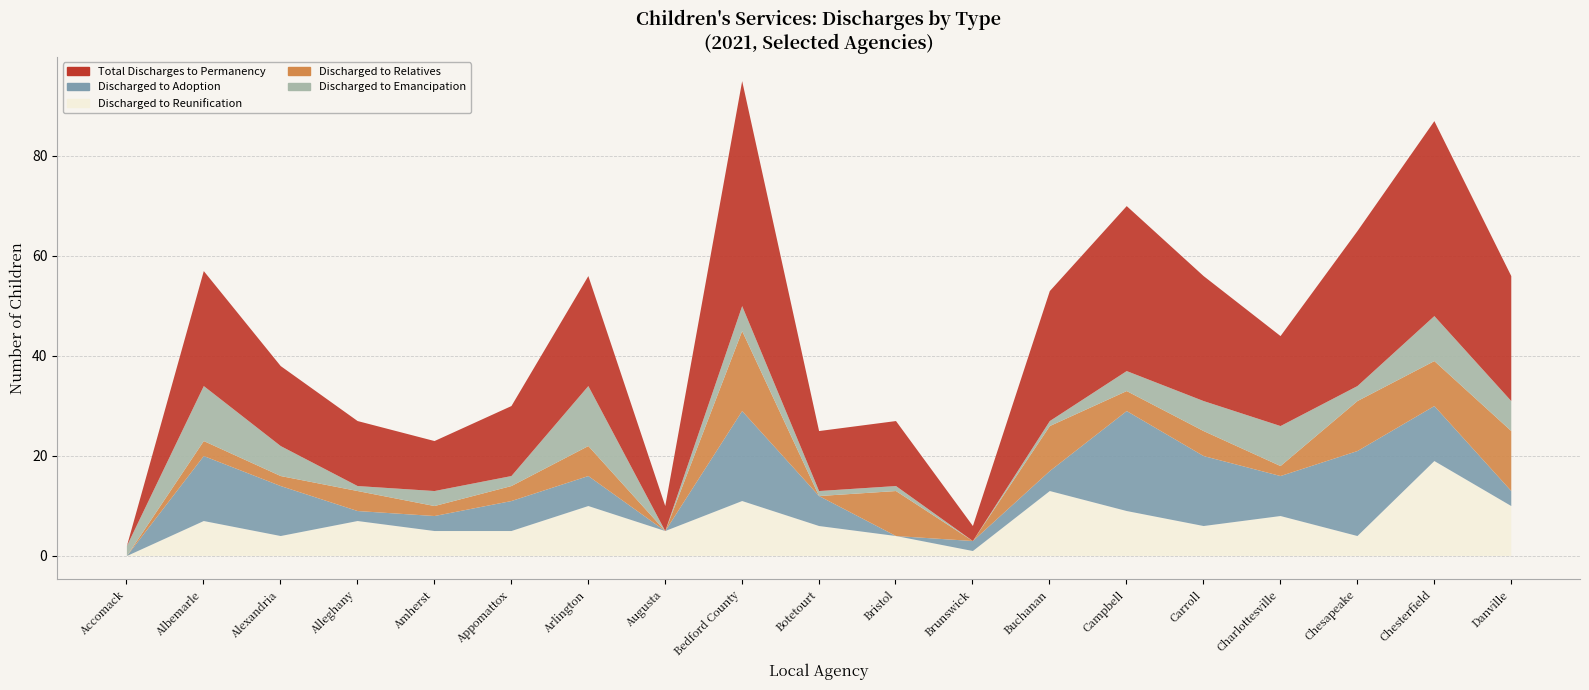

List the labels in order of Discharged to Adoption value, largest first.

Campbell, Bedford County, Chesapeake, Carroll, Albemarle, Chesterfield, Alexandria, Charlottesville, Appomattox, Arlington, Botetourt, Buchanan, Amherst, Danville, Alleghany, Brunswick, Accomack, Augusta, Bristol